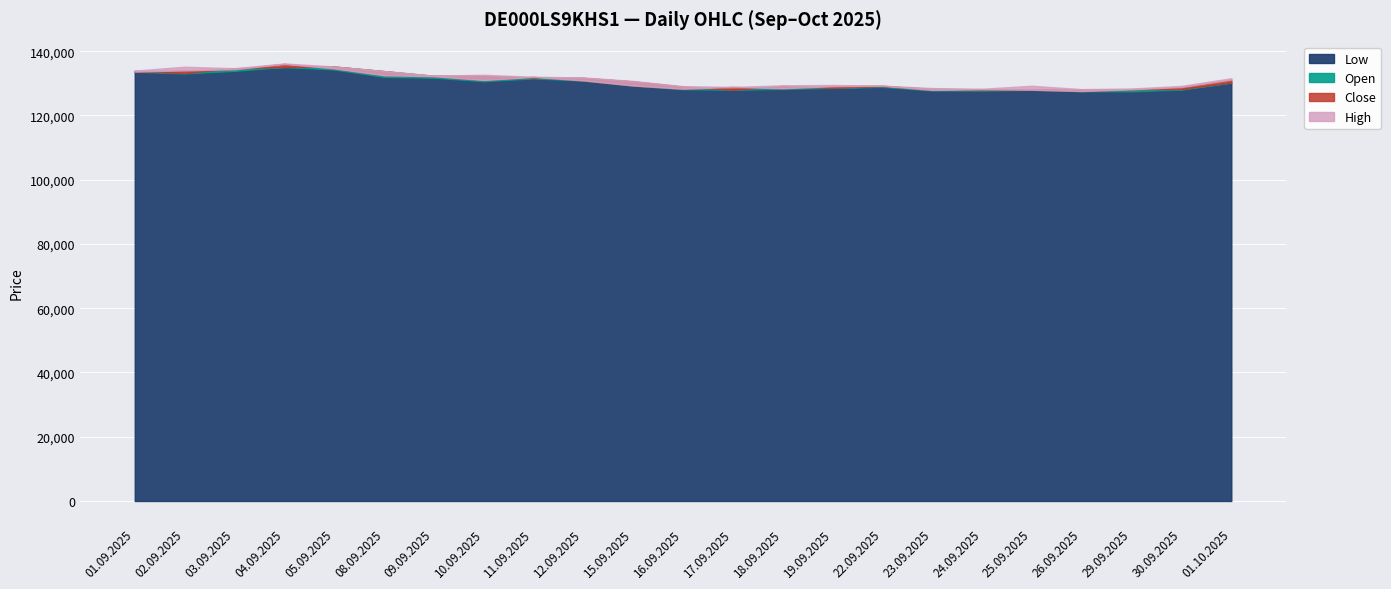

How many distinct data groups are displayed?

4